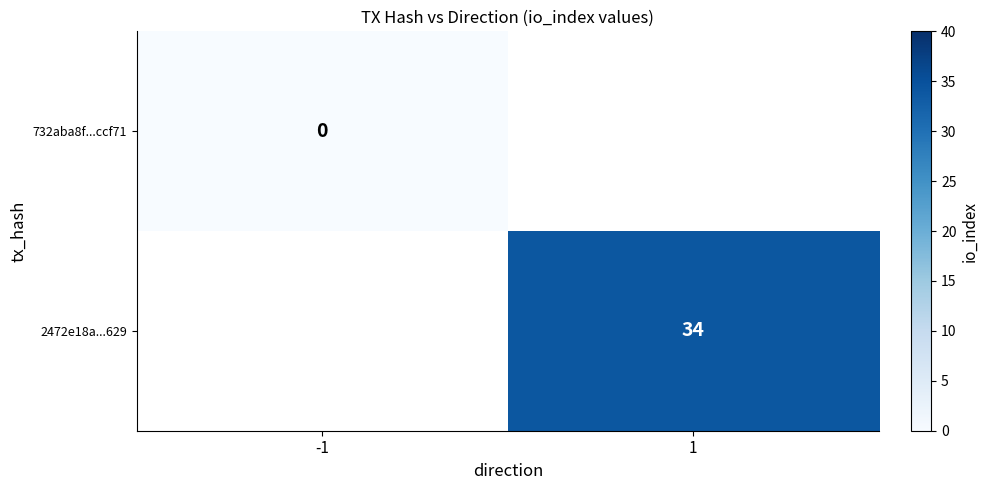

The value of 2472e18a...629 at 1 is 60. True or false?

False